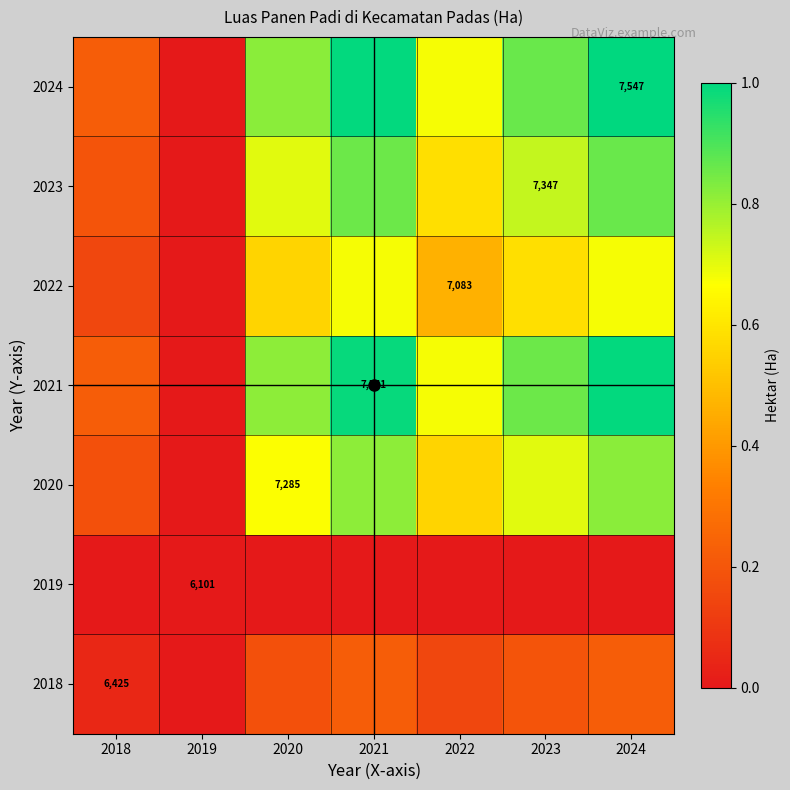

List the series in order of their peak value, lowest first.

2019, 2018, 2022, 2020, 2023, 2021, 2024